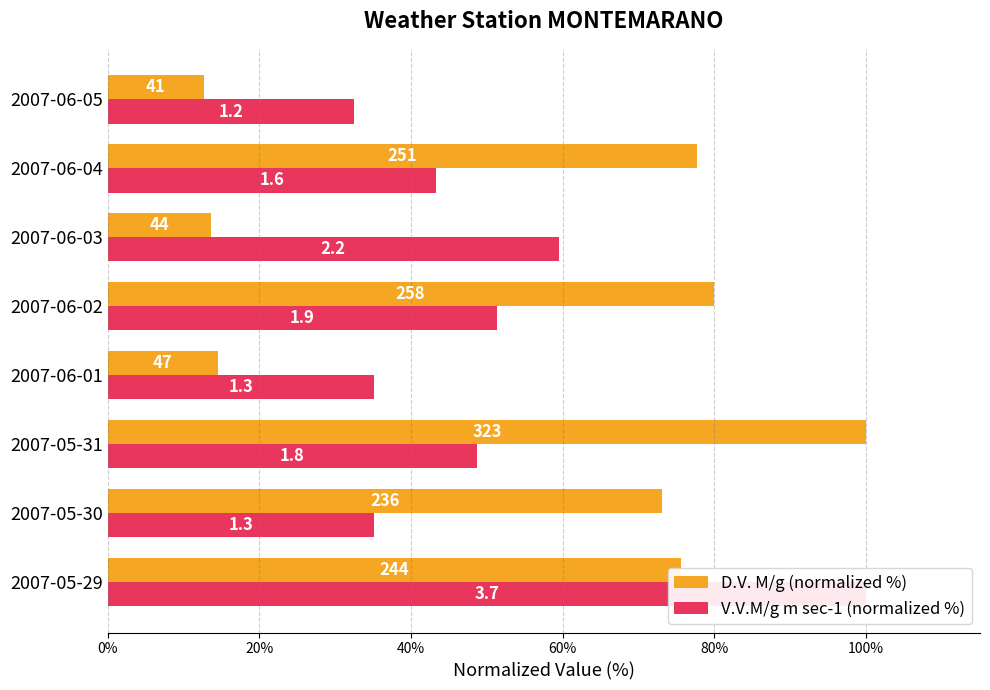

The V.V.M/g m sec-1 (normalized %) series shows 50.3 at 2007-05-30. True or false?

False